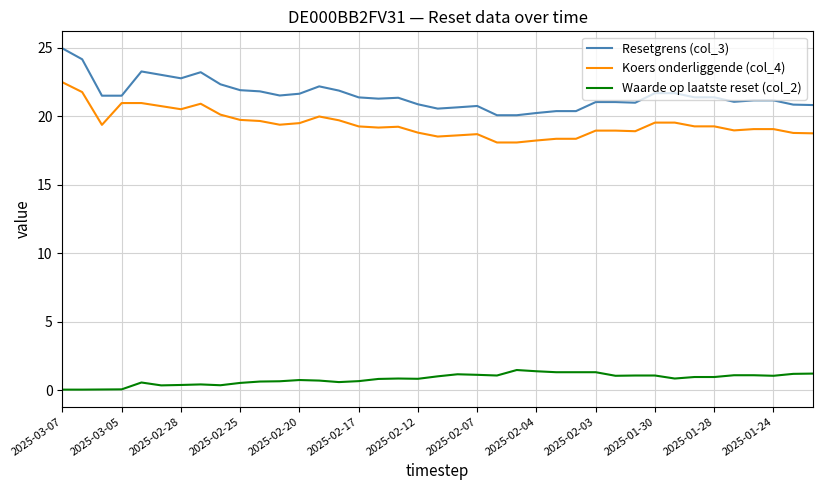

What is the maximum value shown in the chart?

24.9